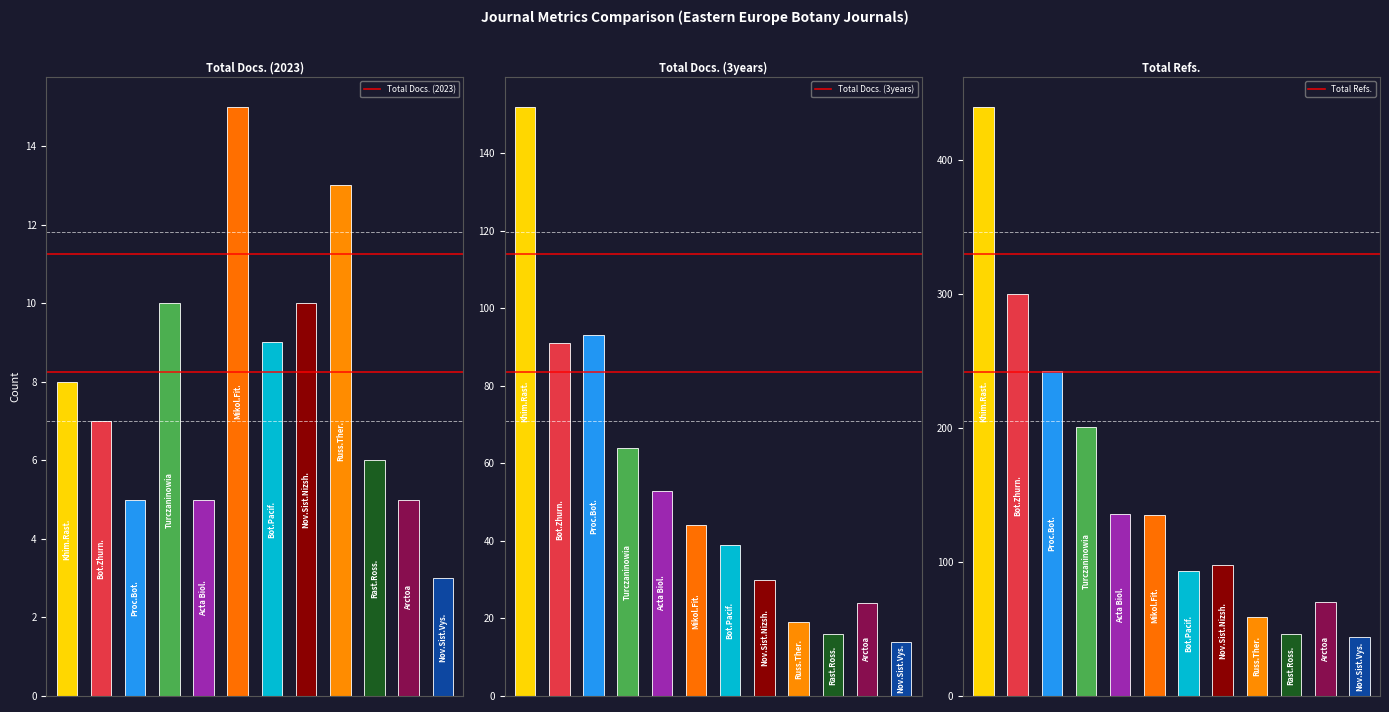

Is the value of Total Docs. (2023) at 9 greater than the value of Total Refs. at 3?

No